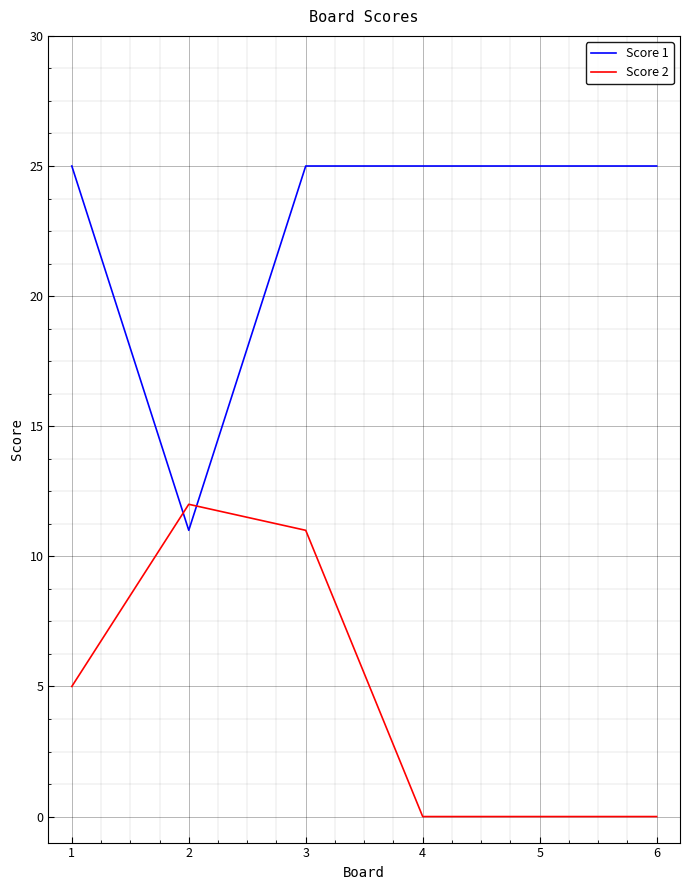

Reading left to right, extract all data points from this chart.

Score 1: 25	11	25	25	25	25
Score 2: 5	12	11	0	0	0